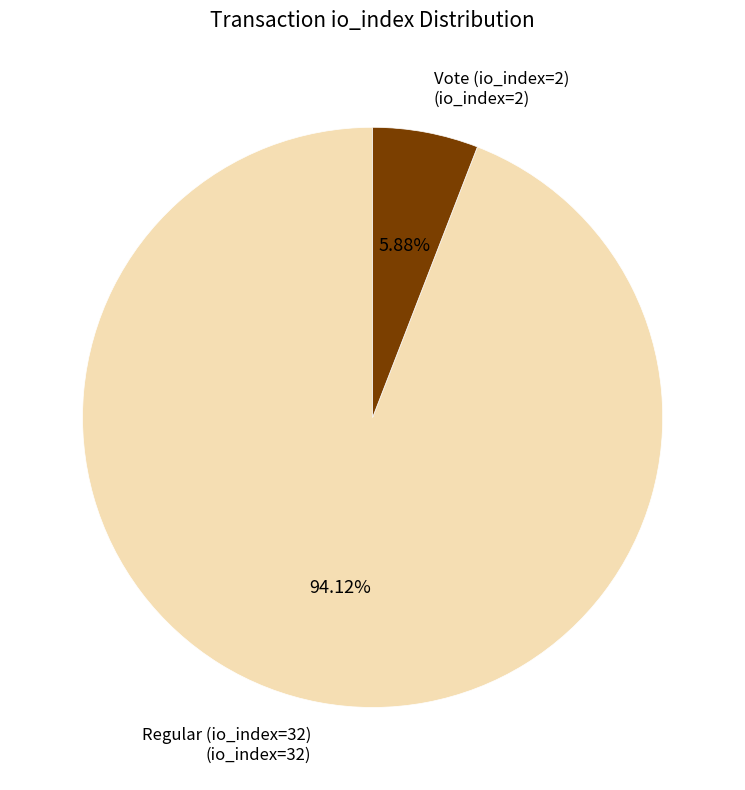

What is the smallest slice in the pie chart?

Vote (io_index=2)